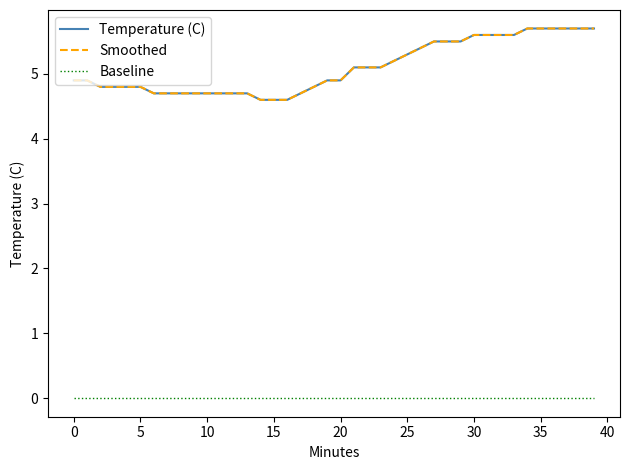

Does the chart display data point markers on the line(s)?

No